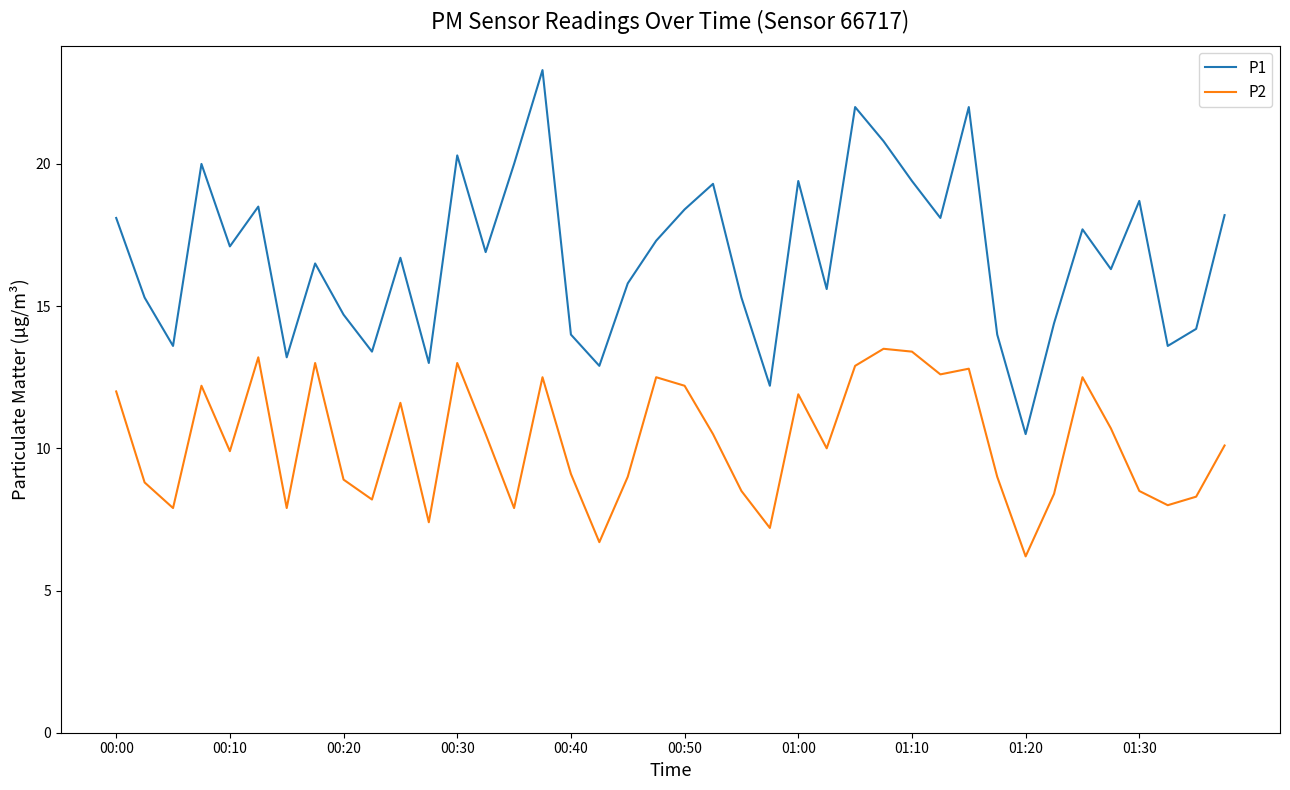

What is the sum of all P2 values?

409.4